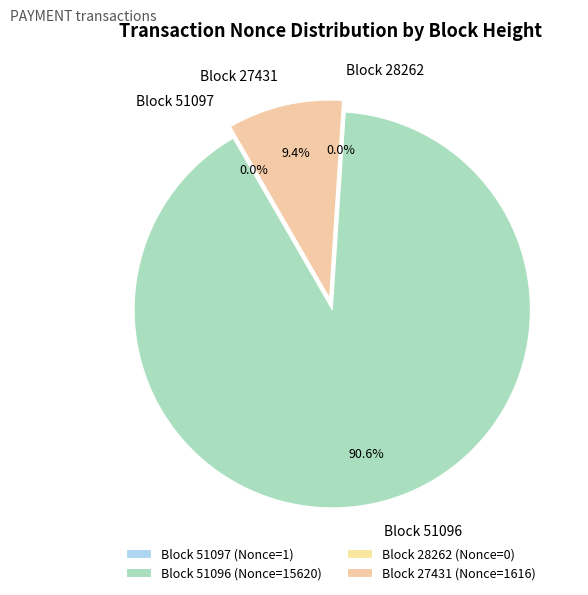

To the nearest percent, what portion does 51096 represent?

91%